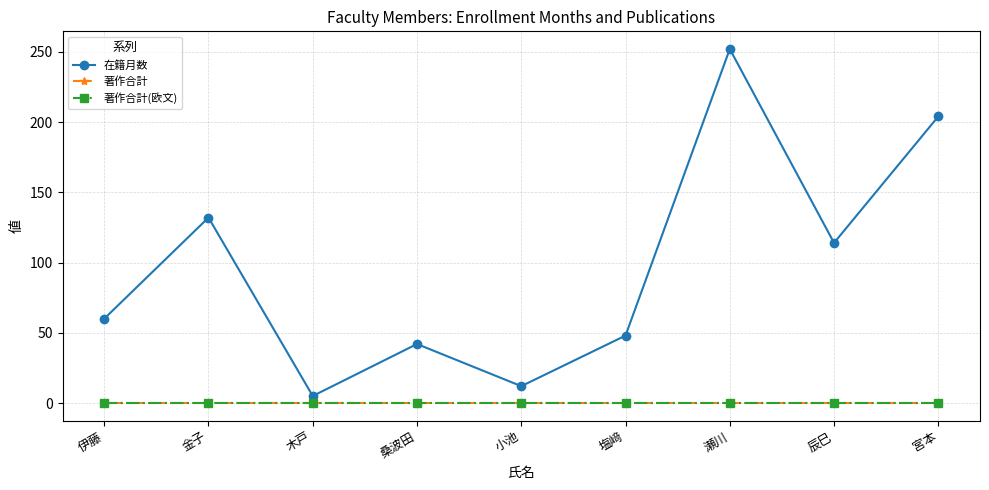

Reading right to left, list all the values displayed in this chart.

在籍月数: 宮本=204	辰巳=114	瀬川=252	塩﨑=48	小池=12	桑波田=42	木戸=5	金子=132	伊藤=60
著作合計: 宮本=0	辰巳=0	瀬川=0	塩﨑=0	小池=0	桑波田=0	木戸=0	金子=0	伊藤=0
著作合計(欧文): 宮本=0	辰巳=0	瀬川=0	塩﨑=0	小池=0	桑波田=0	木戸=0	金子=0	伊藤=0